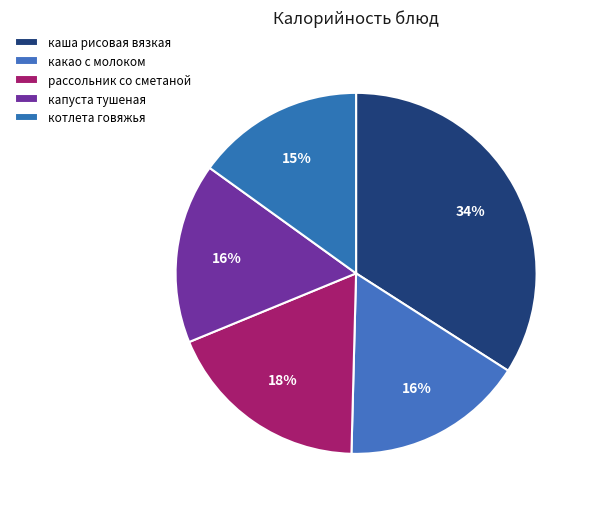

Rank the categories by value from highest to lowest.

каша рисовая вязкая, рассольник со сметаной, какао с молоком, капуста тушеная, котлета говяжья